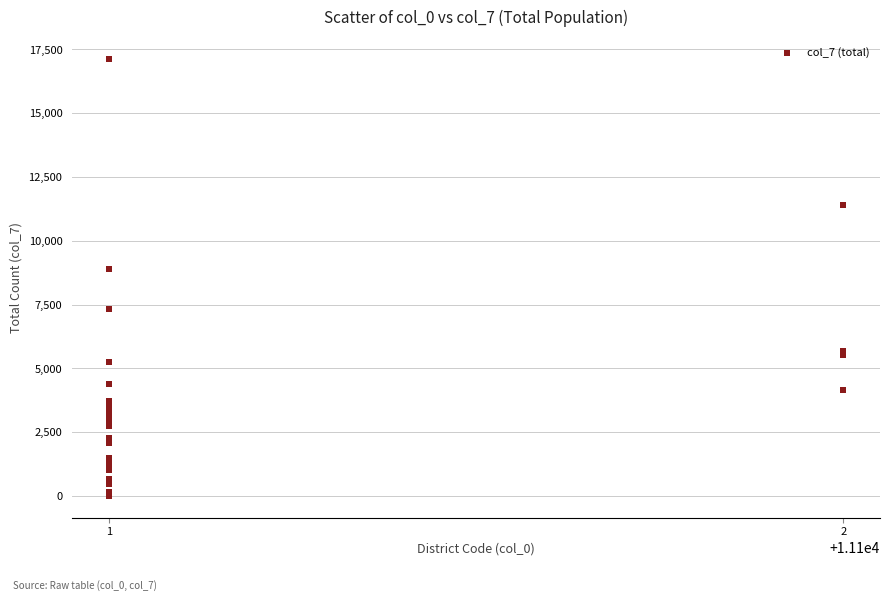

What Y value in the scatter plot is closest to 8572?

8895